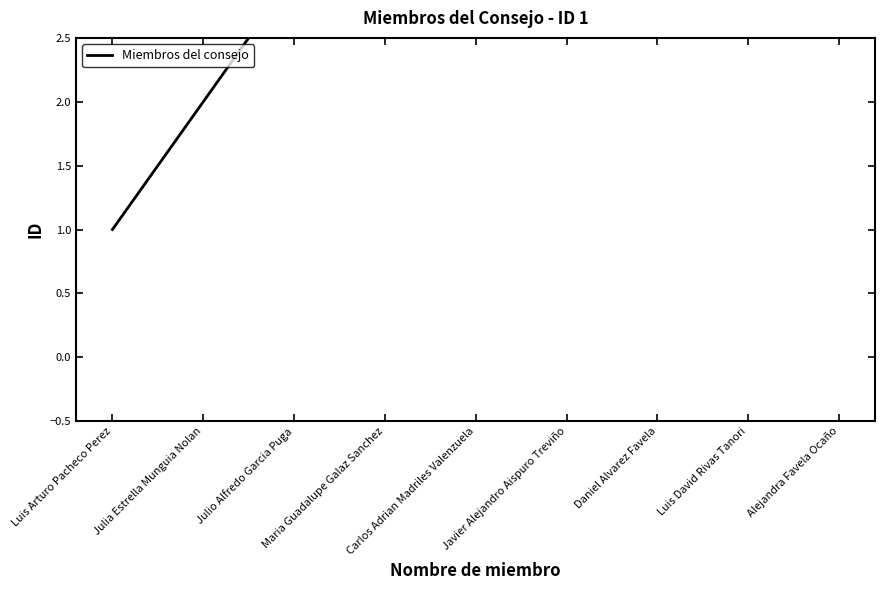

Count the values in the range 3 to 7.

5